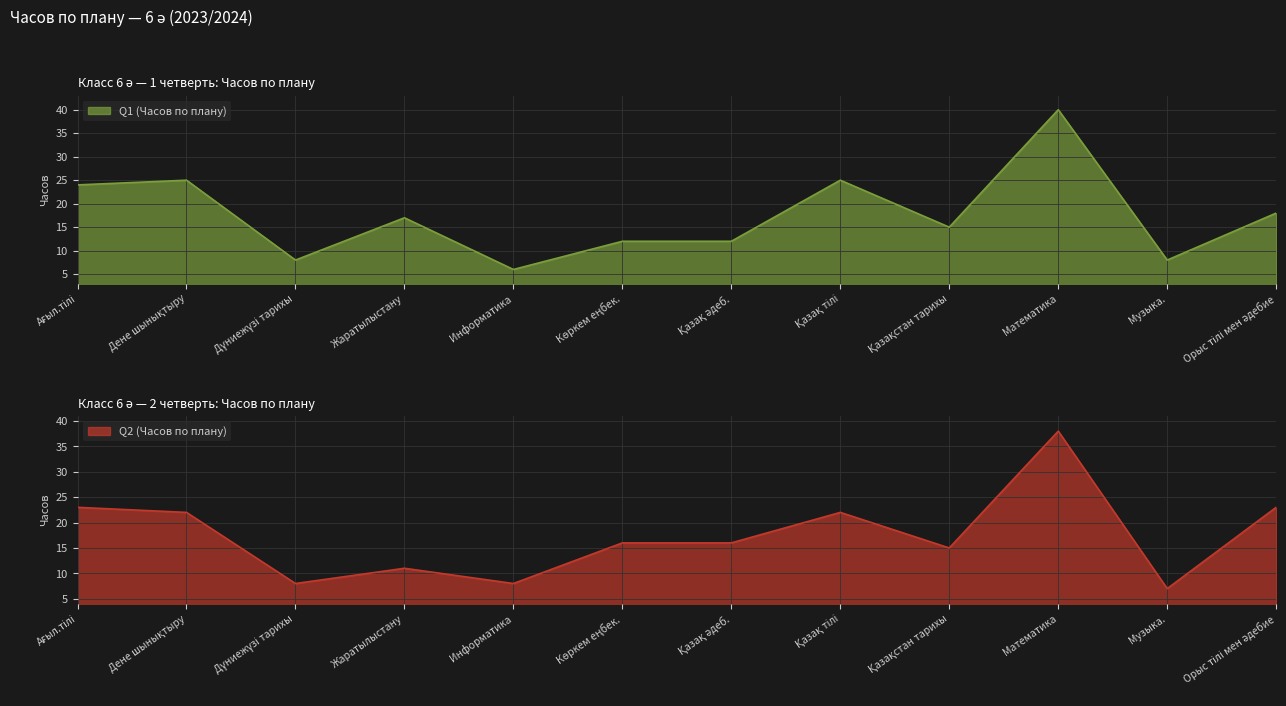

In Q2 (Часов по плану), how many points are lower than both neighbors (excluding endpoints)?

4